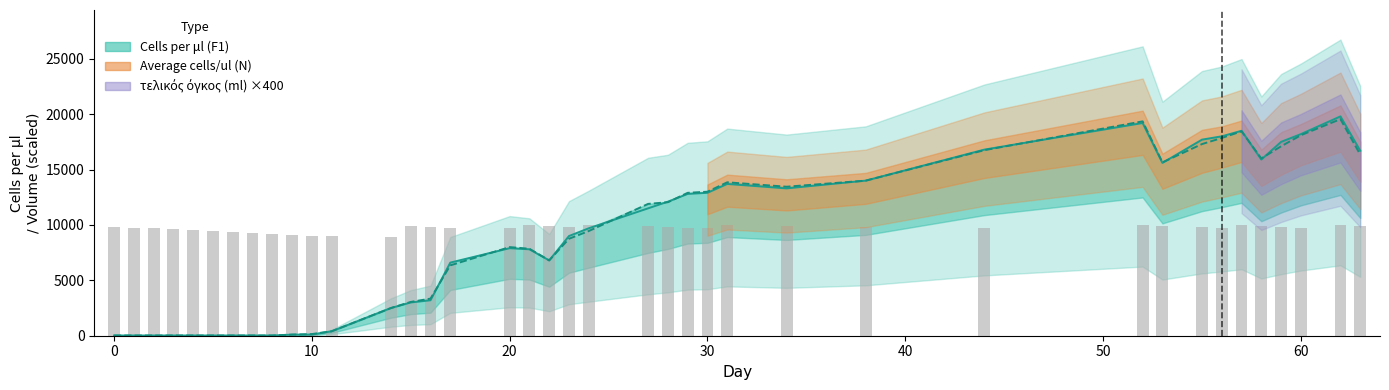

How many data points in Cells per μl (F1) are less than 9000?

19